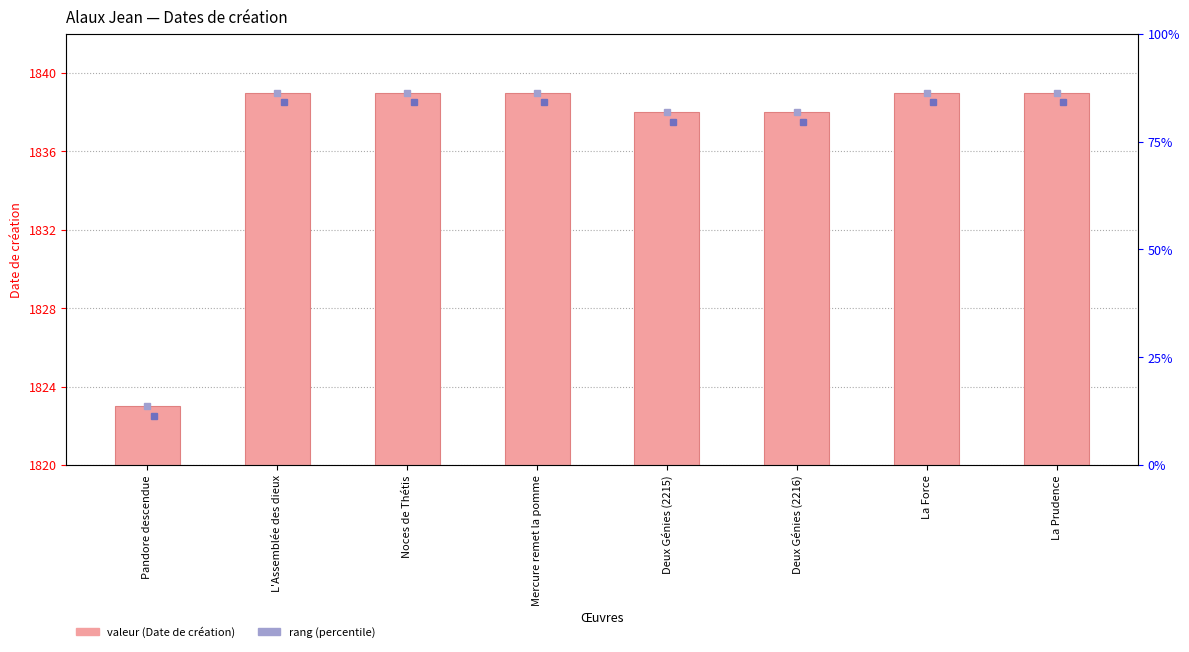

Which category has the highest value across all series?

L'Assemblée des dieux